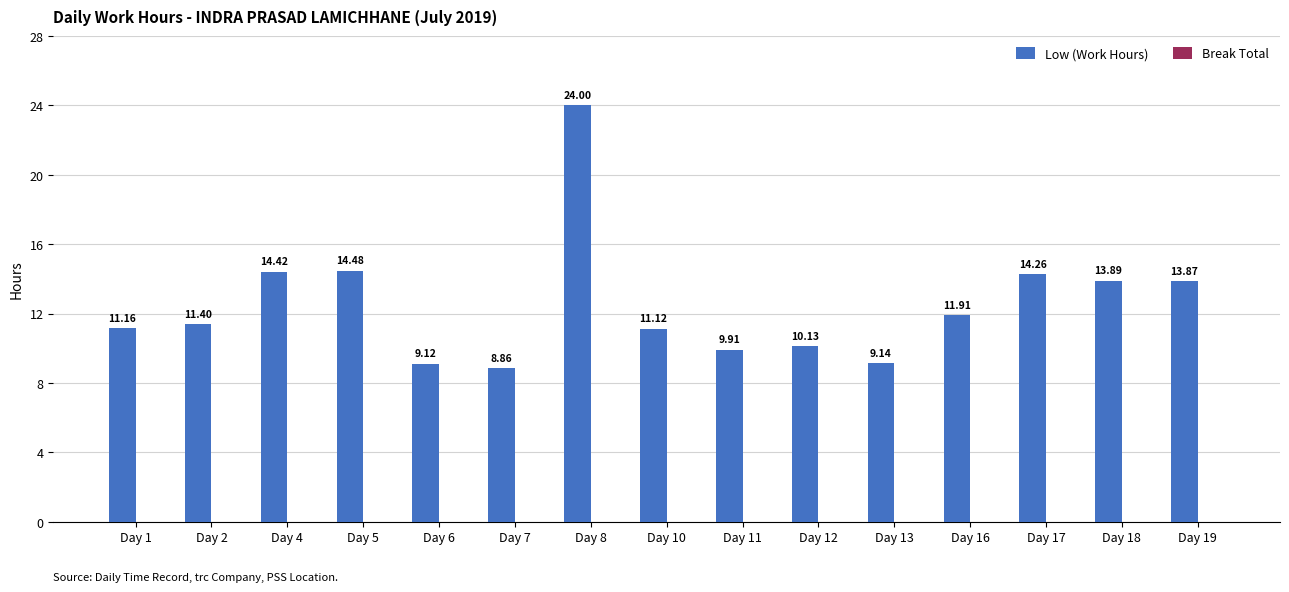

List the labels in order of value, smallest first.

Day 7, Day 6, Day 13, Day 11, Day 12, Day 10, Day 1, Day 2, Day 16, Day 19, Day 18, Day 17, Day 4, Day 5, Day 8